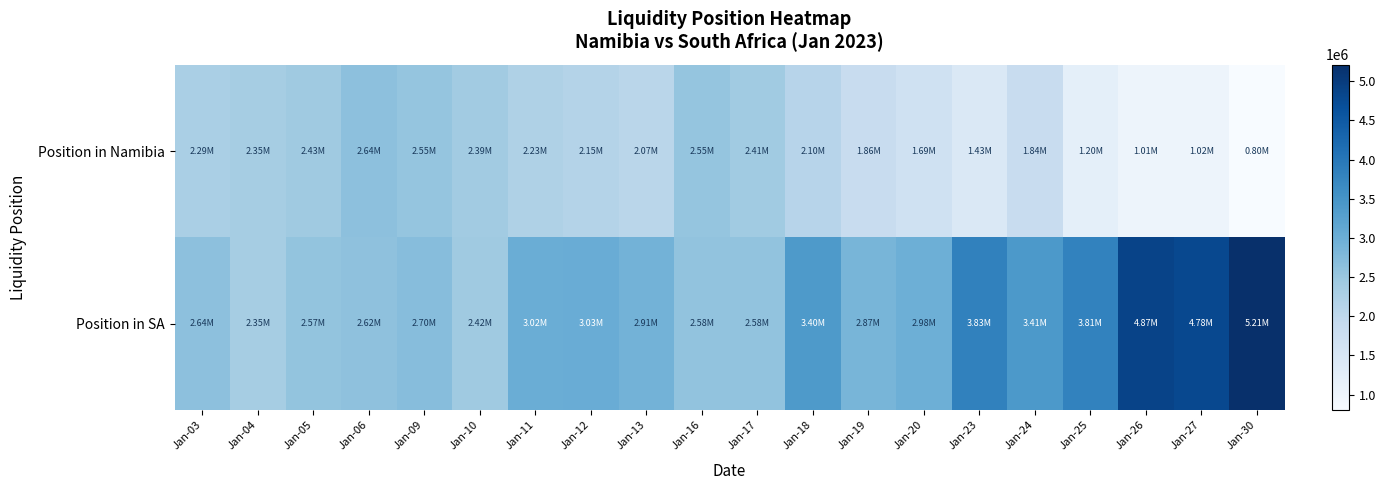

At Jan-09, list the series in order from smallest to largest.

Position in Namibia, Position in SA